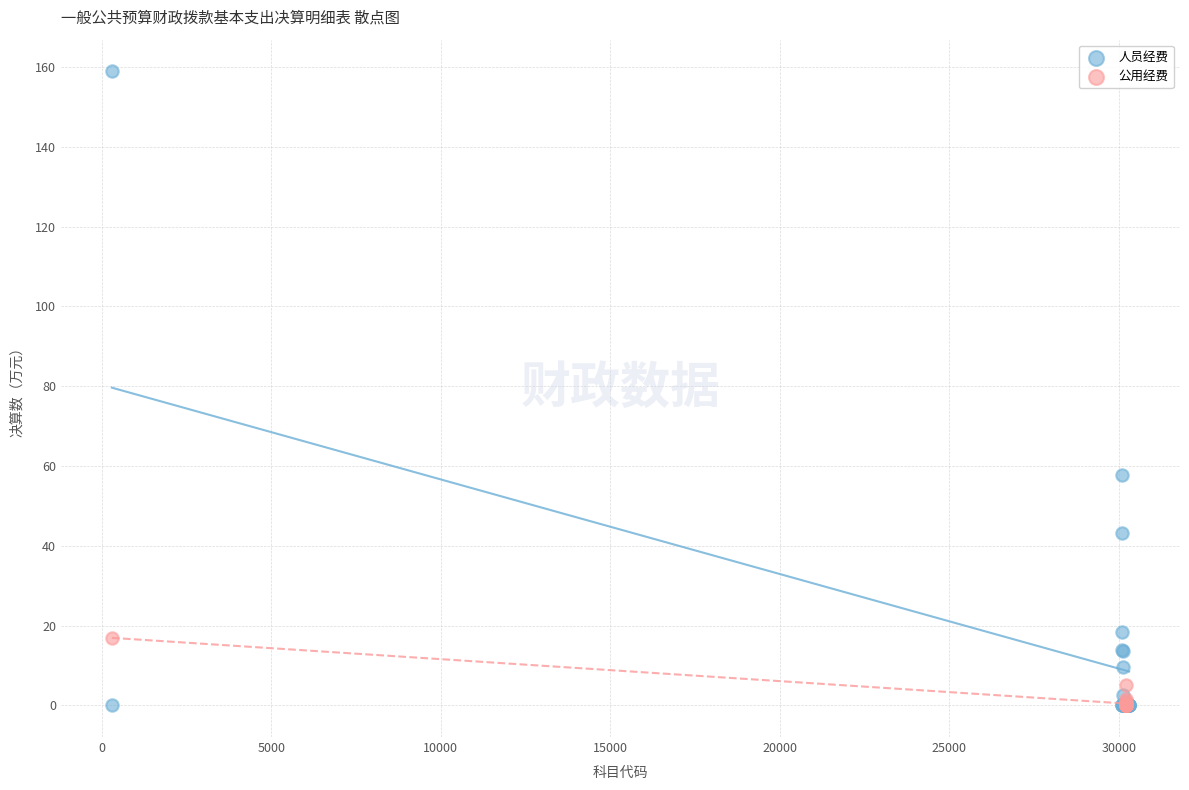

Which series has the widest spread of Y values?

人员经费